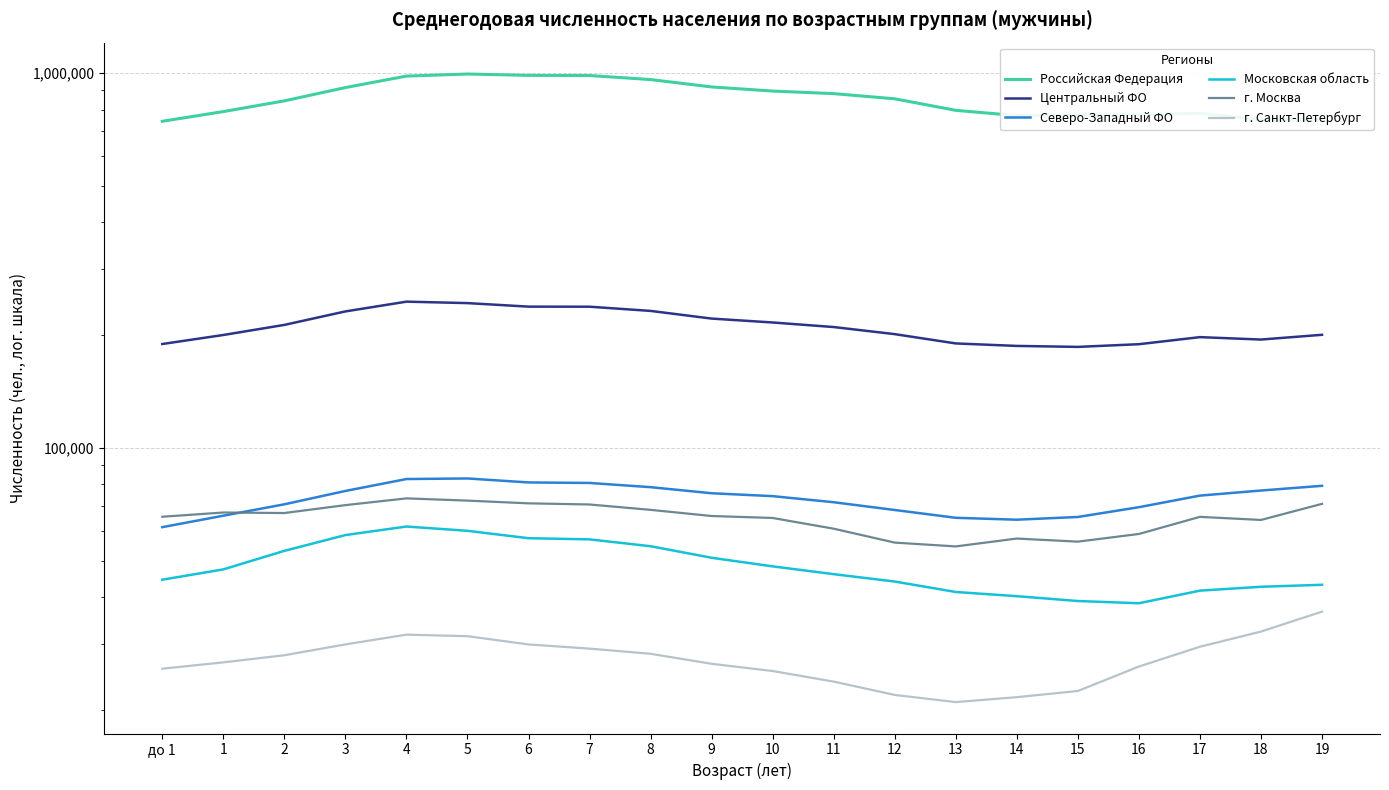

What is the difference between the Северо-Западный ФО values at 1 and 8?

12648